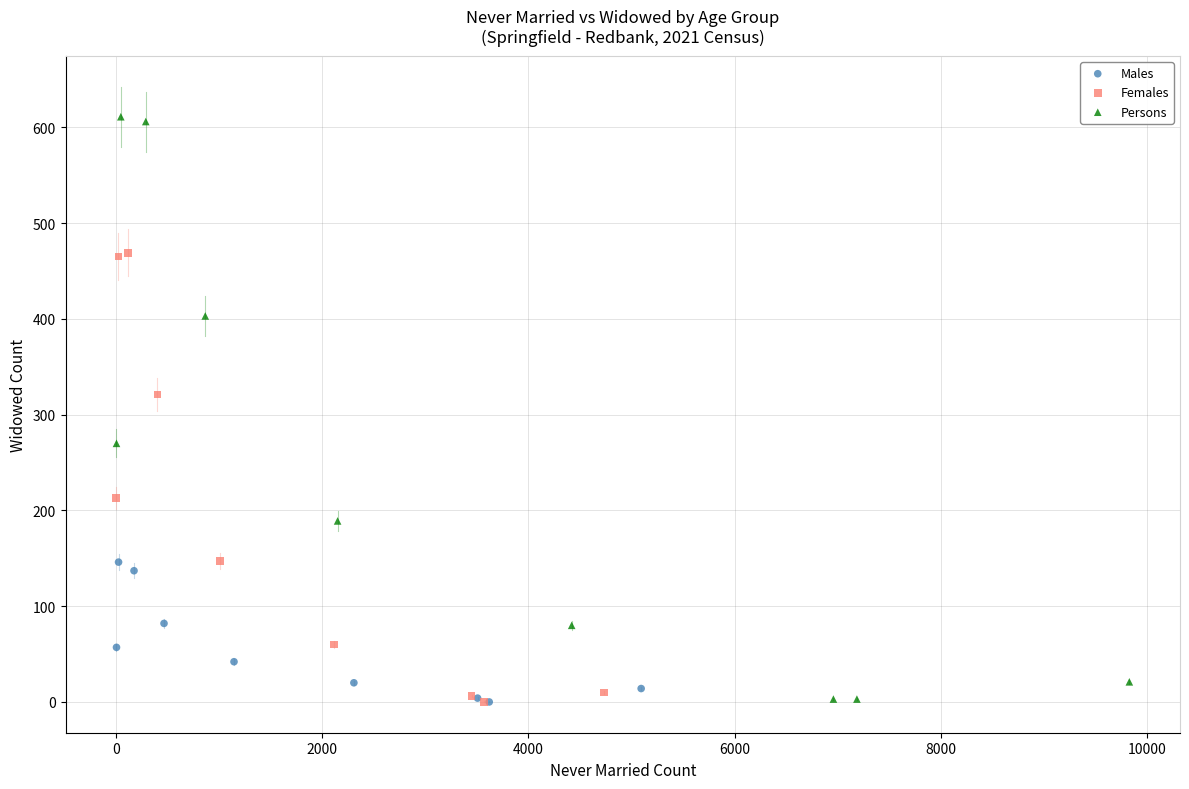

Which series has the widest spread of Y values?

Persons